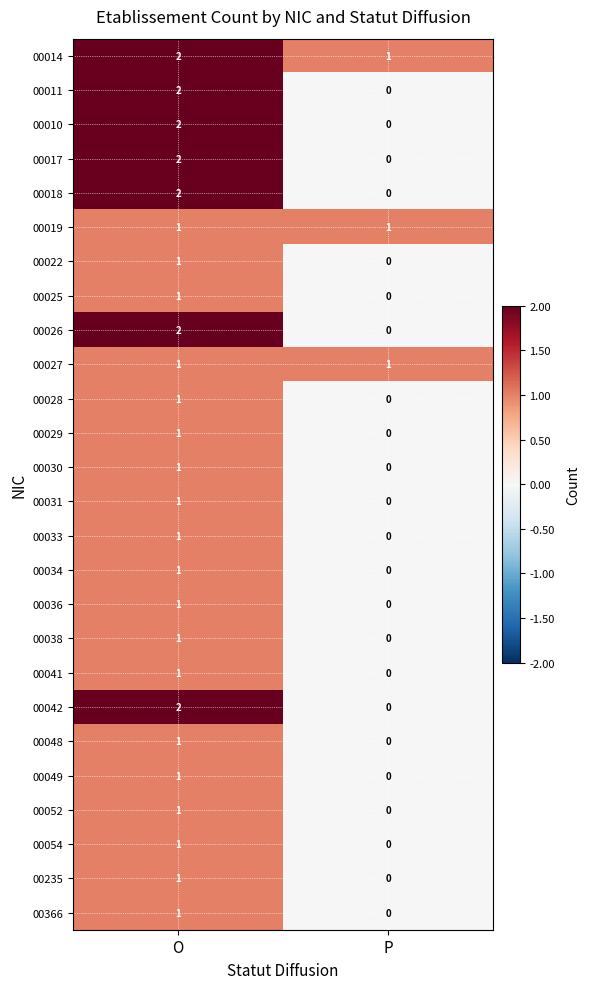

The 00054 series shows 2 at O. True or false?

False